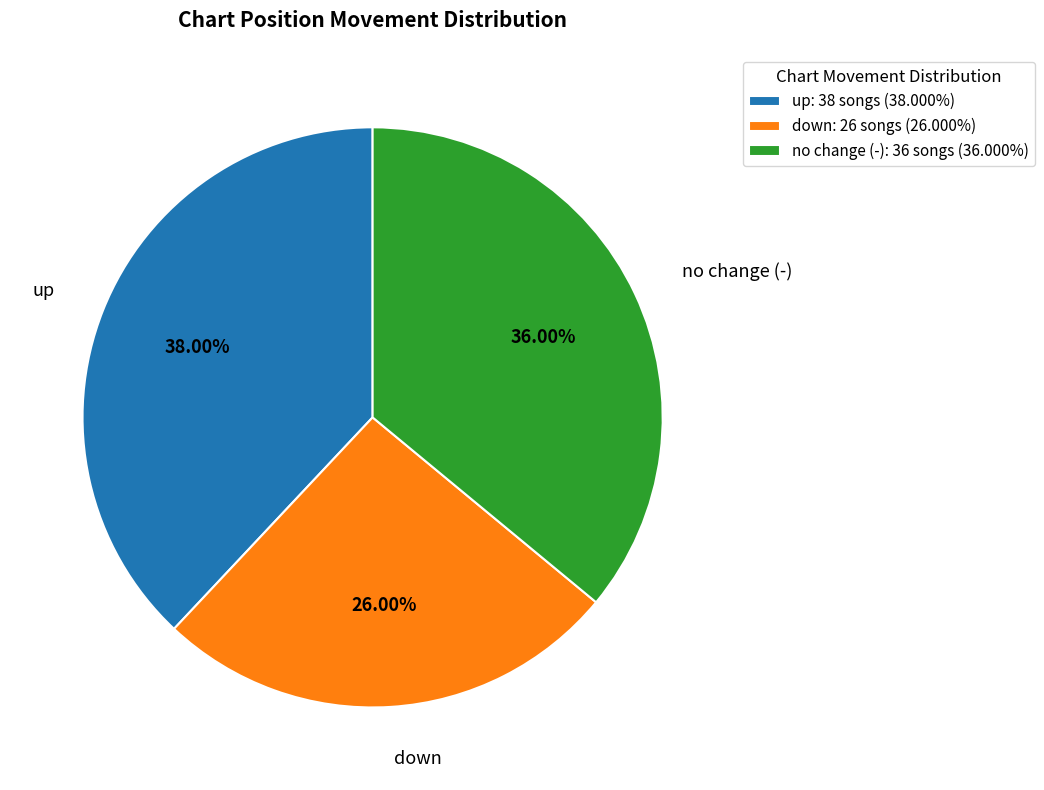

What portion of the pie excludes down?

74.0%